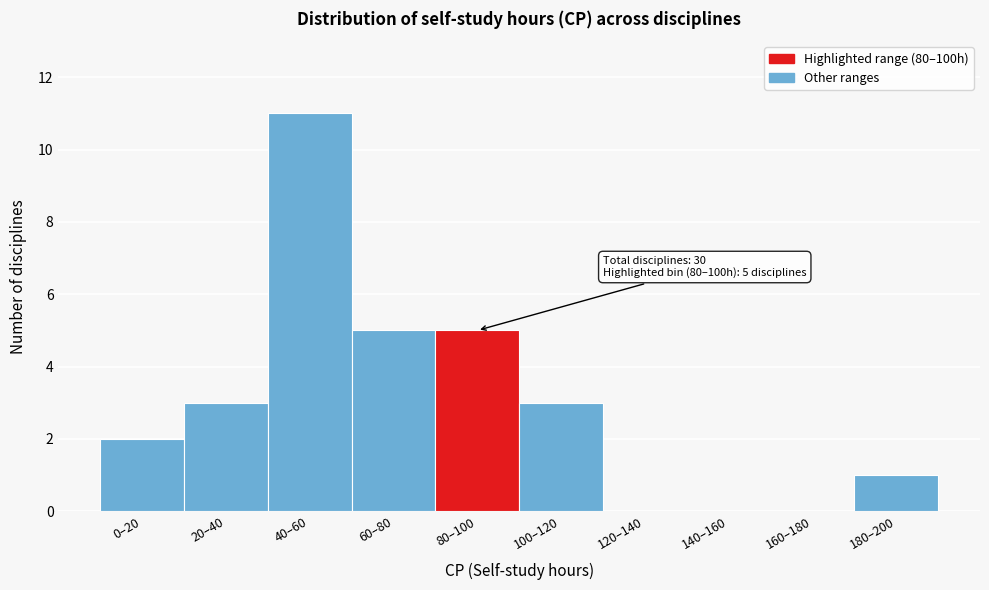

Reading left to right, what are all the values shown in this chart?

0–20=2	20–40=3	40–60=11	60–80=5	80–100=5	100–120=3	120–140=0	140–160=0	160–180=0	180–200=1